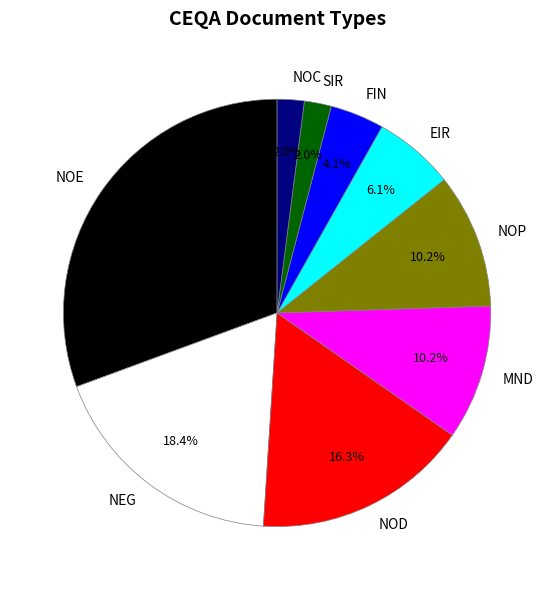

How many segments does this pie chart have?

9